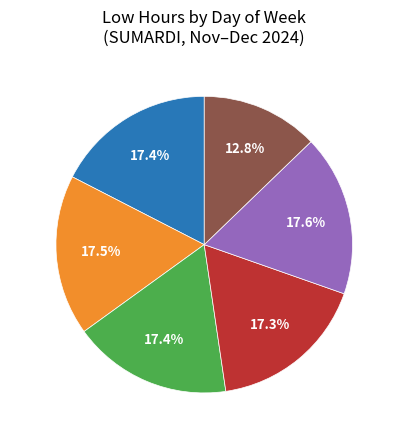

Which category has the smallest portion of the pie?

Mon